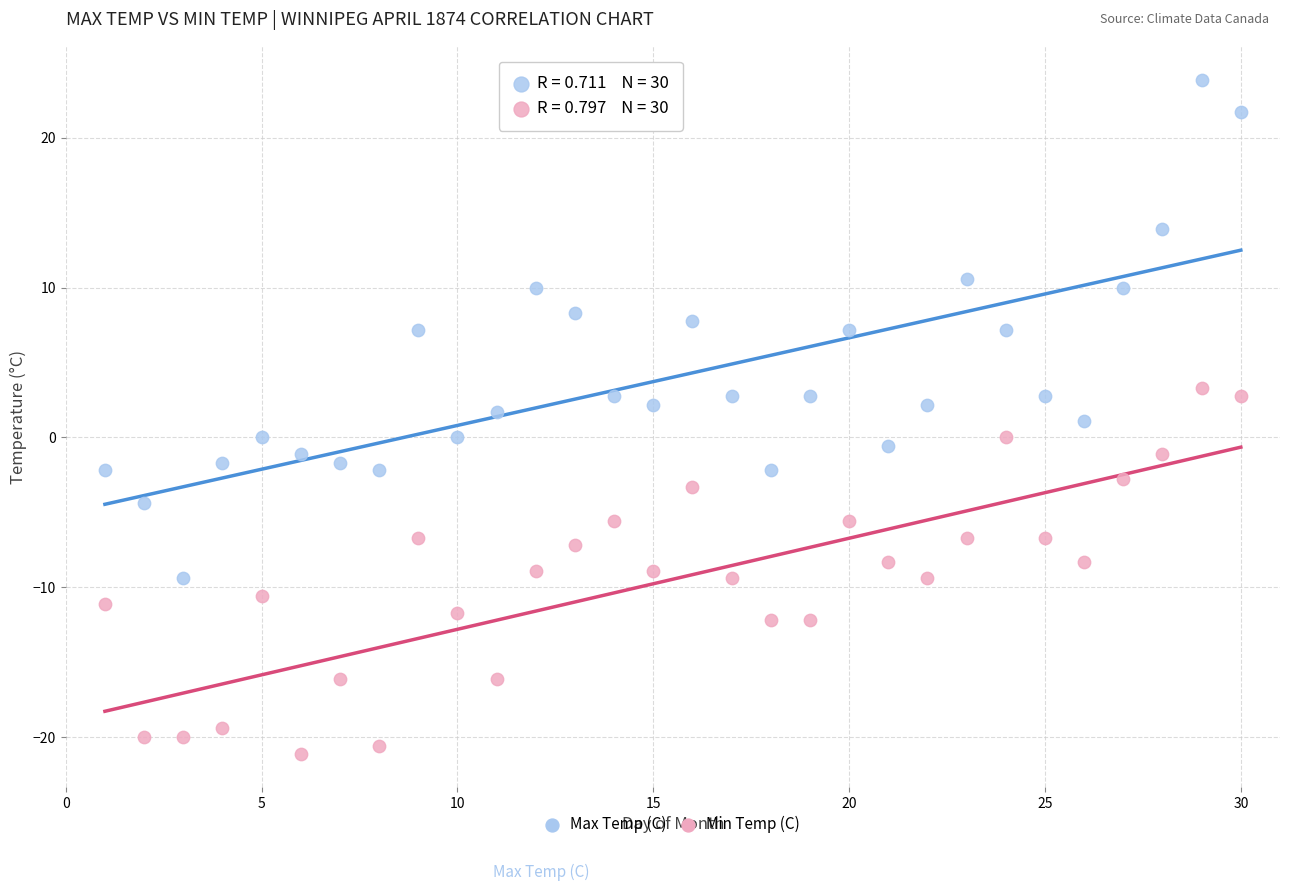

Which series reaches the minimum Y coordinate?

Min Temp (C)